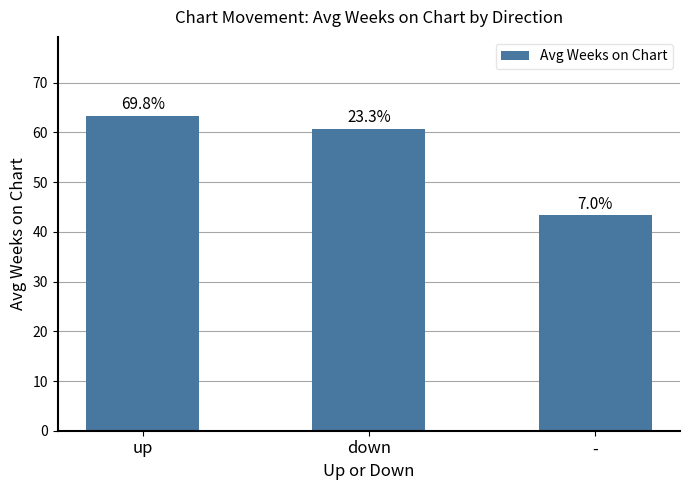

At which label is the value closest to 53?

down